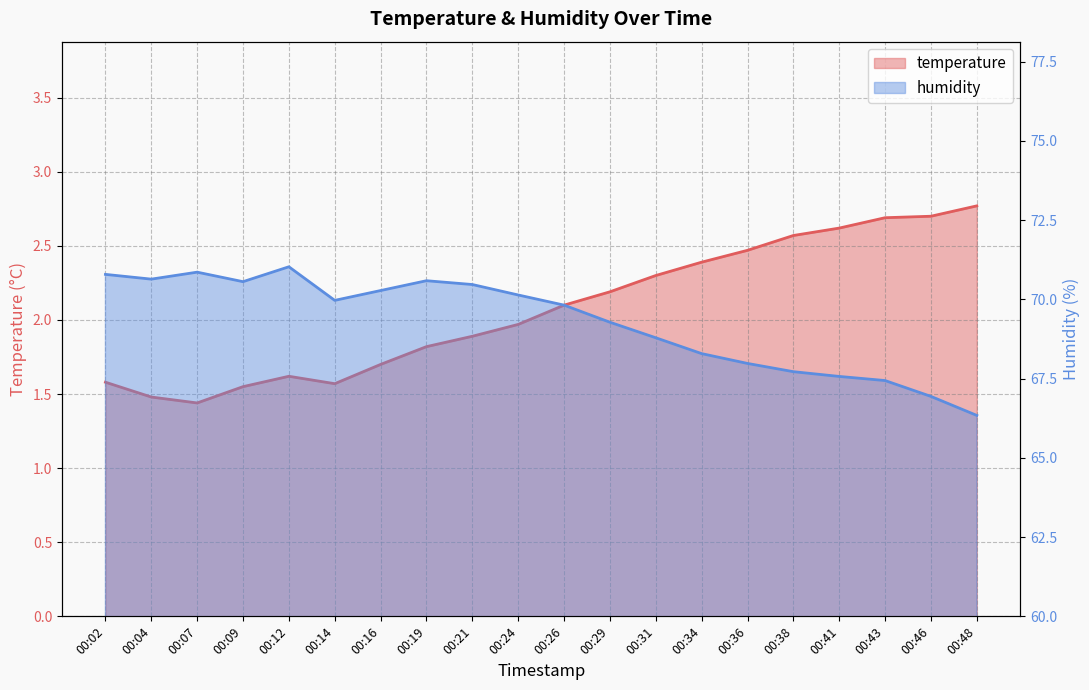

What is the value of the temperature point at the 10th from the left?

2.0